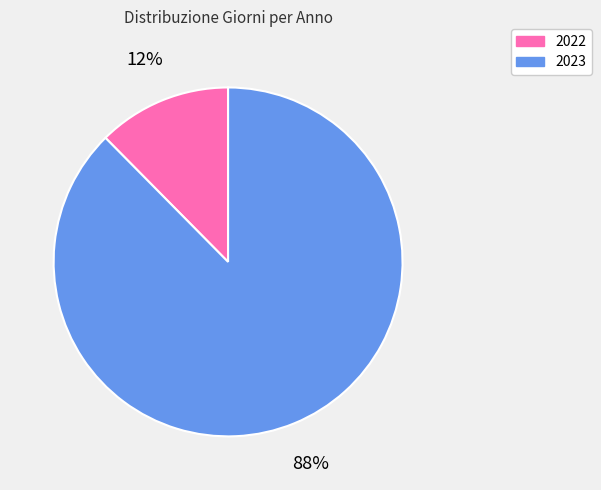

To the nearest percent, what is the average slice percentage?

50%